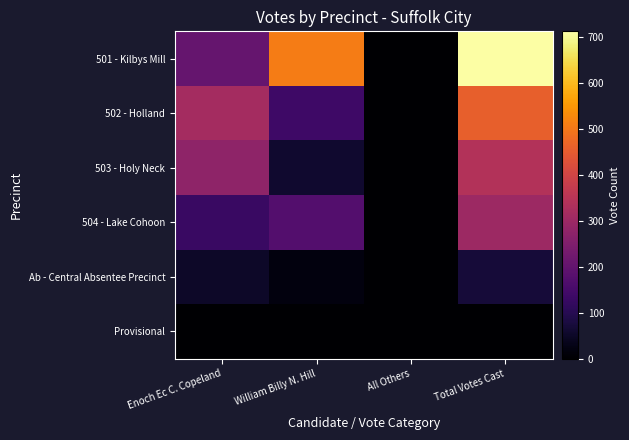

Reading left to right, list all the values displayed in this chart.

501 - Kilbys Mill: Enoch Ec C. Copeland=204	William Billy N. Hill=507	All Others=2	Total Votes Cast=713
502 - Holland: Enoch Ec C. Copeland=317	William Billy N. Hill=138	All Others=2	Total Votes Cast=457
503 - Holy Neck: Enoch Ec C. Copeland=277	William Billy N. Hill=61	All Others=2	Total Votes Cast=340
504 - Lake Cohoon: Enoch Ec C. Copeland=130	William Billy N. Hill=173	All Others=0	Total Votes Cast=303
Ab - Central Absentee Precinct: Enoch Ec C. Copeland=52	William Billy N. Hill=18	All Others=0	Total Votes Cast=70
Provisional: Enoch Ec C. Copeland=0	William Billy N. Hill=0	All Others=0	Total Votes Cast=0